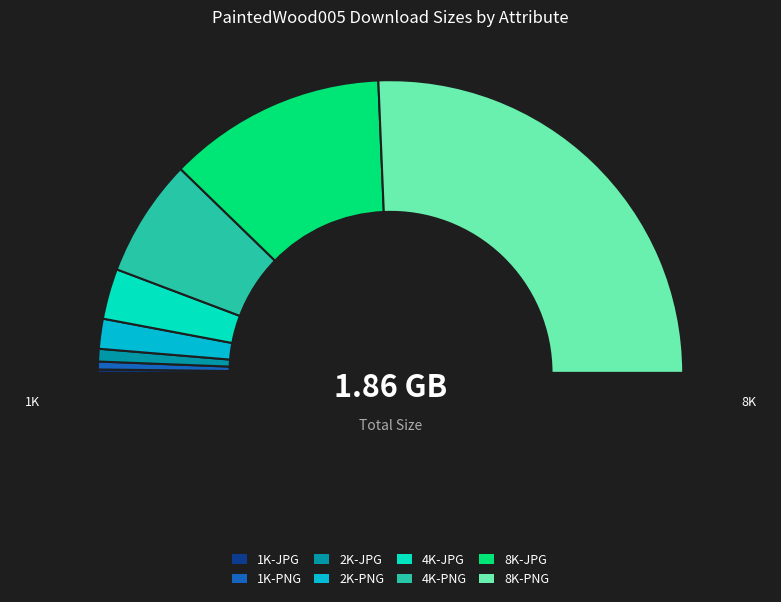

Does 8K-PNG represent more than half of the total?

Yes